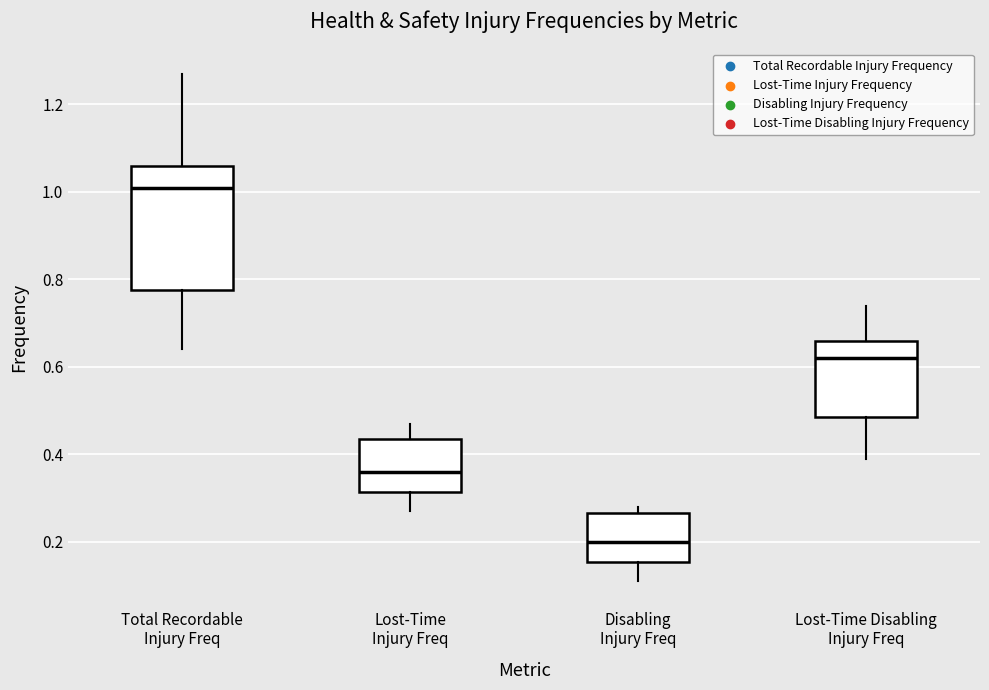

Which box is the tallest, from its lower edge to its upper edge?

Total Recordable Injury Freq